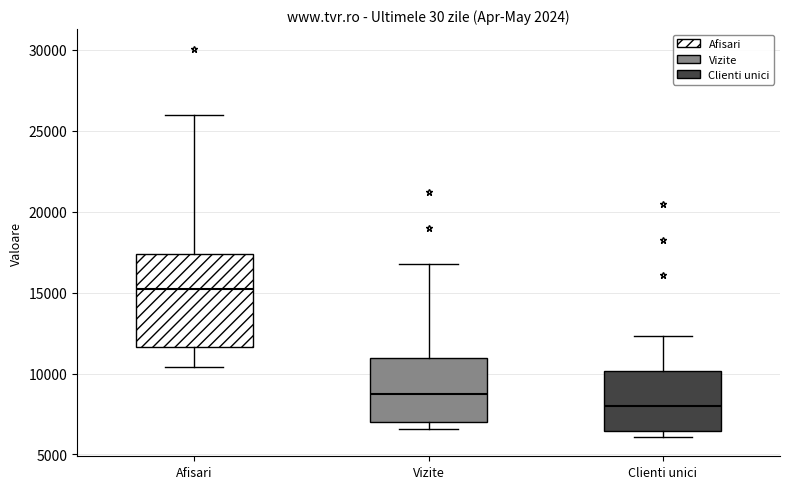

Where is the upper edge of the box for Clienti unici on the y-axis? The values are not printed on the chart, so give them approximately, as read against the axis.

10000